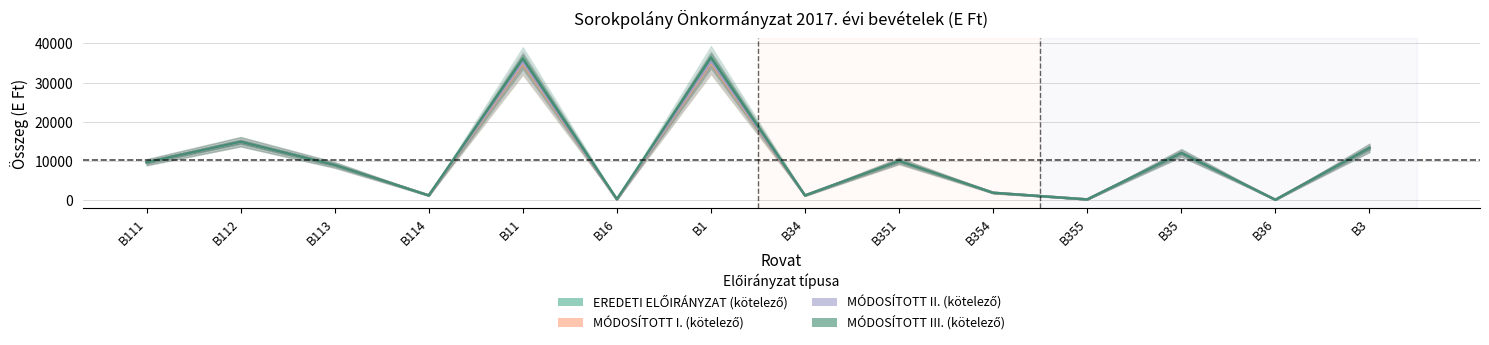

At which category is the sum across all series the highest?

B1